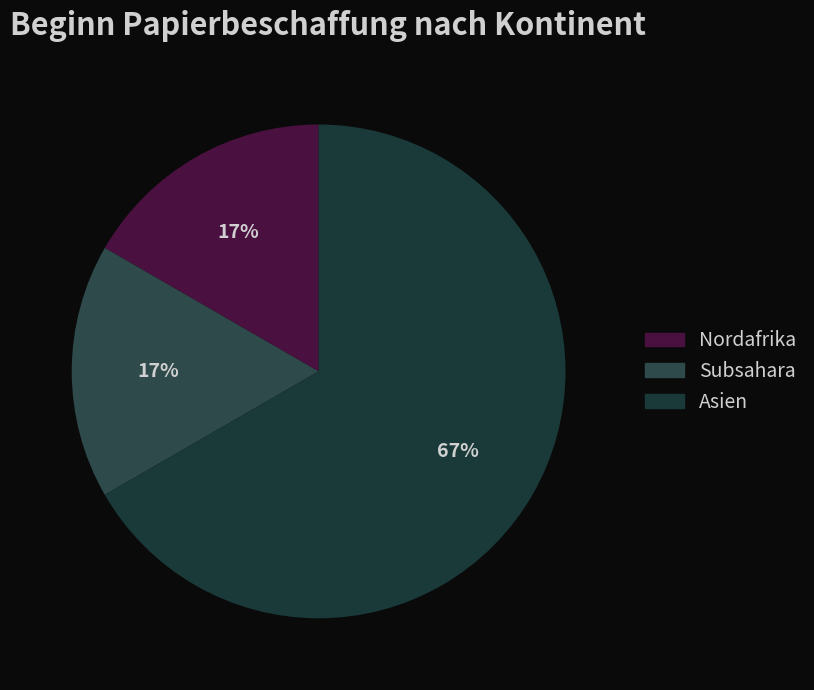

To the nearest percent, what is the difference between the Asien and Nordafrika slice percentages?

50%